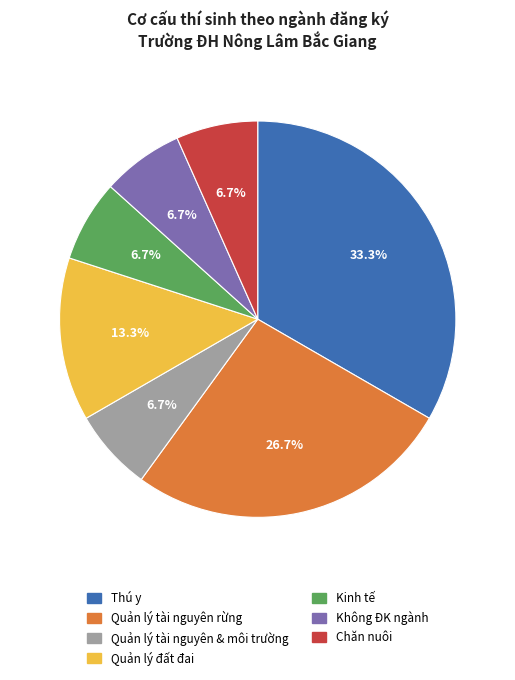

What is the ratio of the value at Không ĐK ngành to the value at Thú y?

0.2